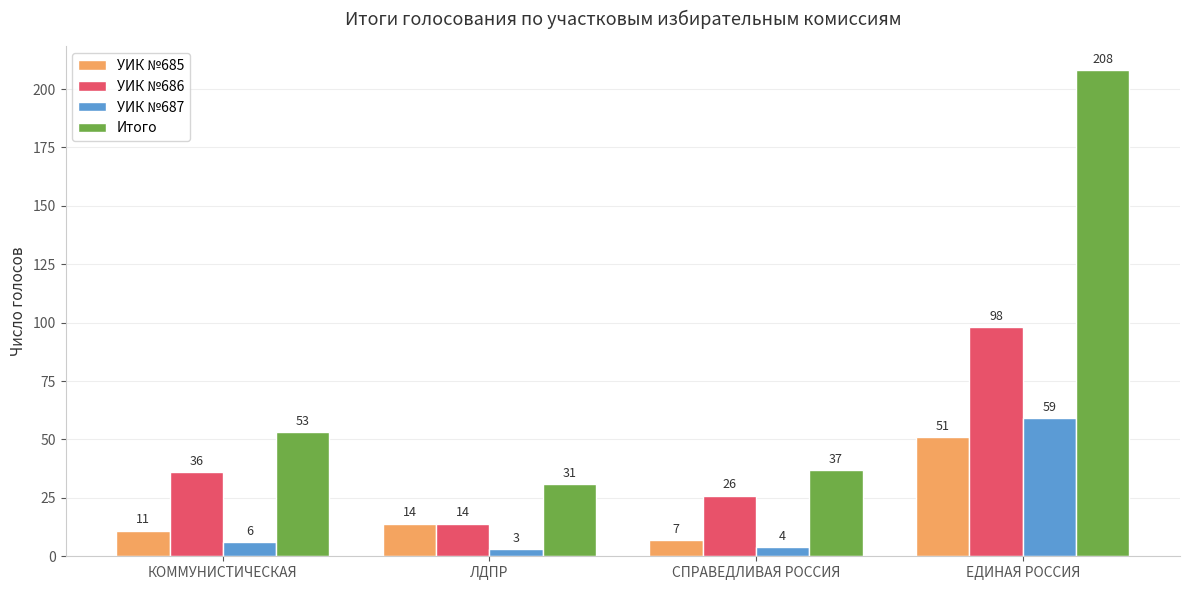

How many groups of bars are there?

4